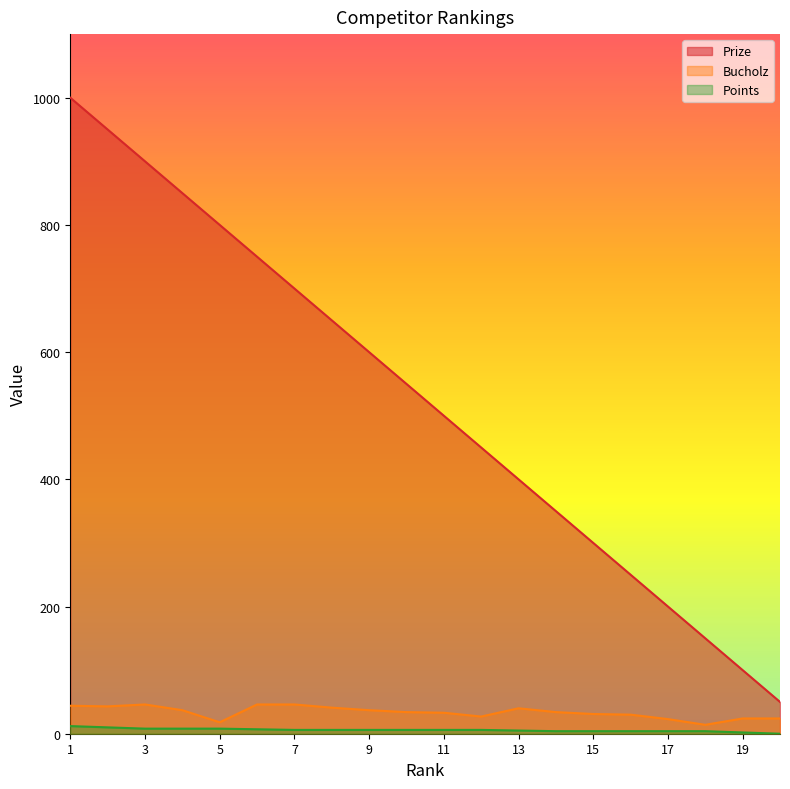

Which series has the largest total across all categories?

Prize